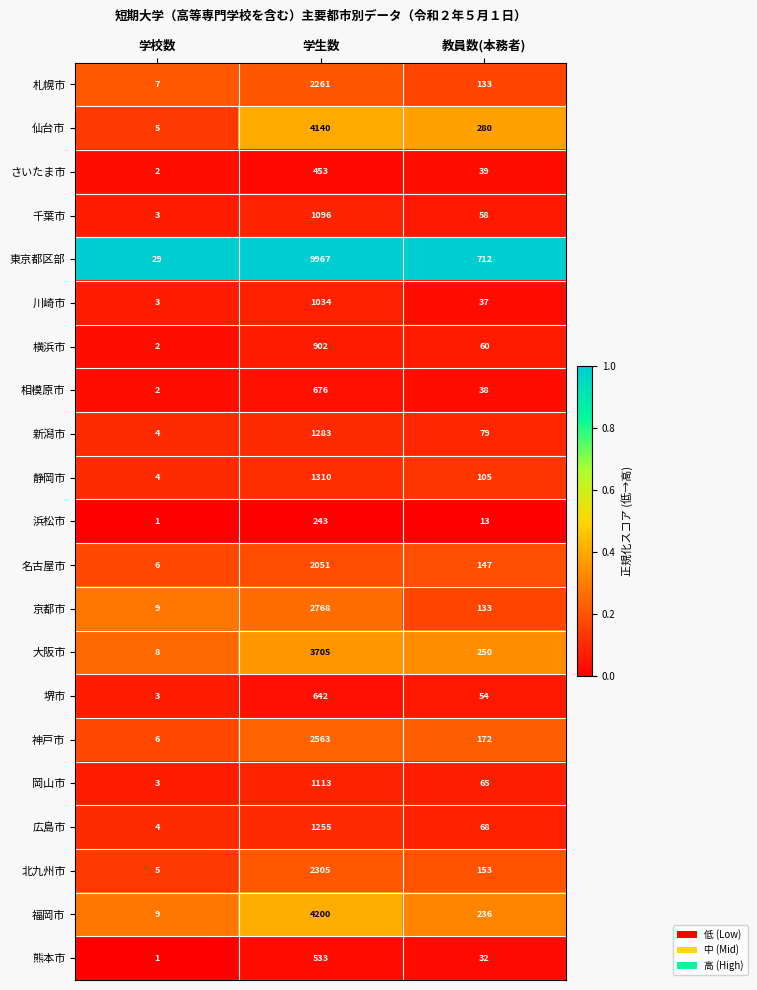

What is the spread (max minus min) of values at 教員数(本務者)?

699